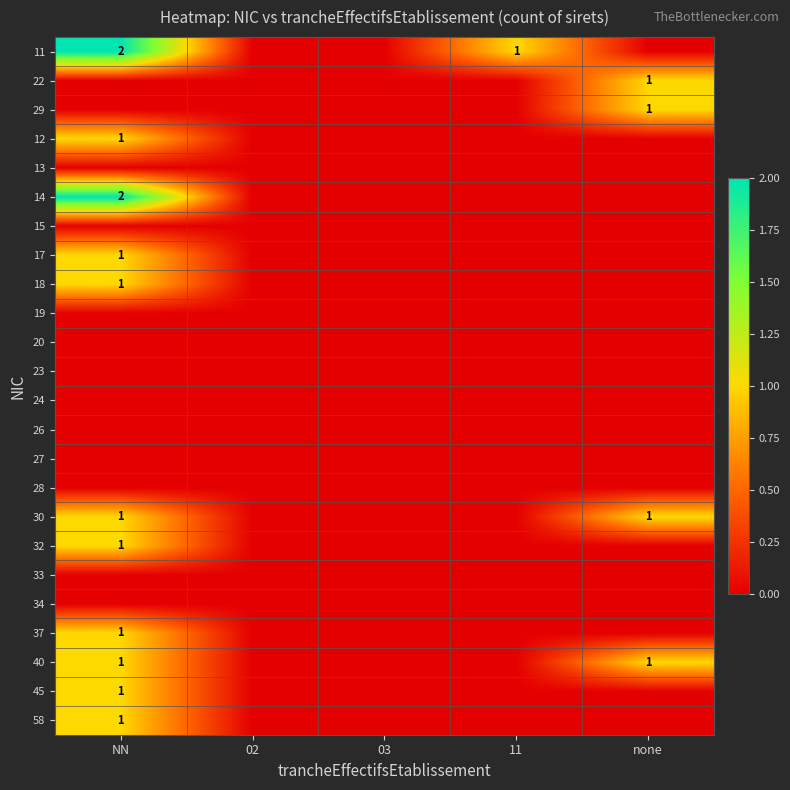

What is the maximum value shown in the chart?

2